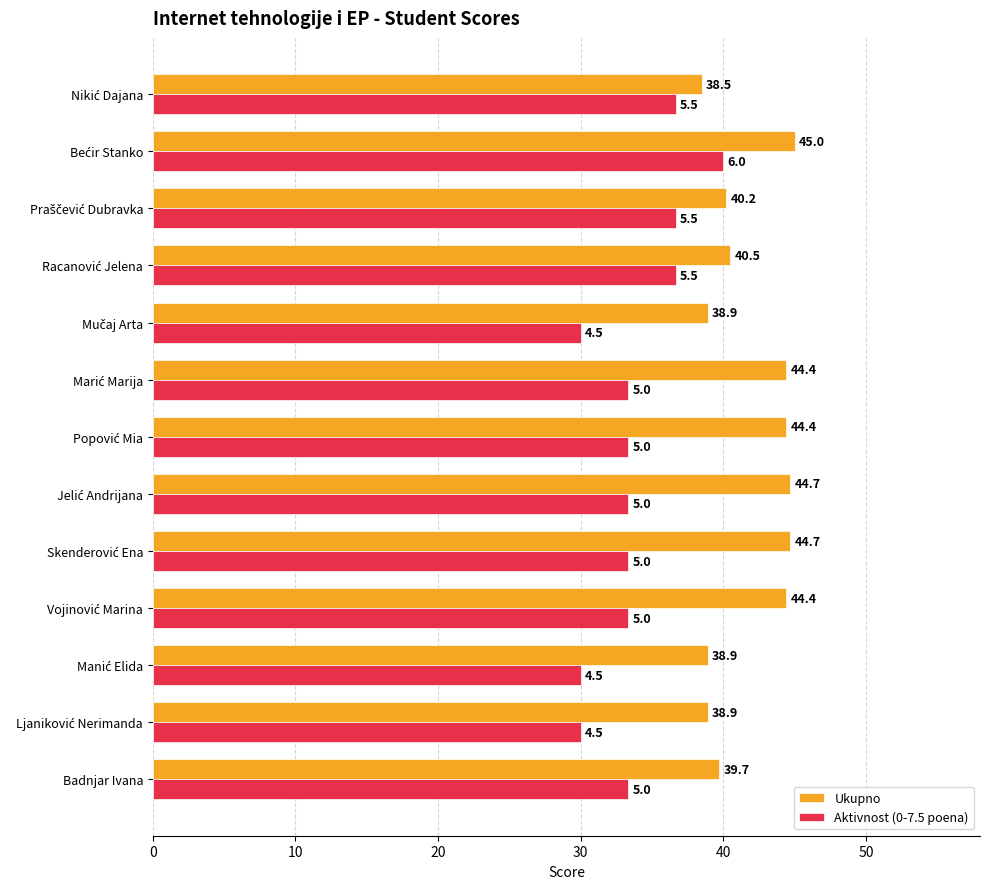

At how many categories does at least one series exceed 43?

6